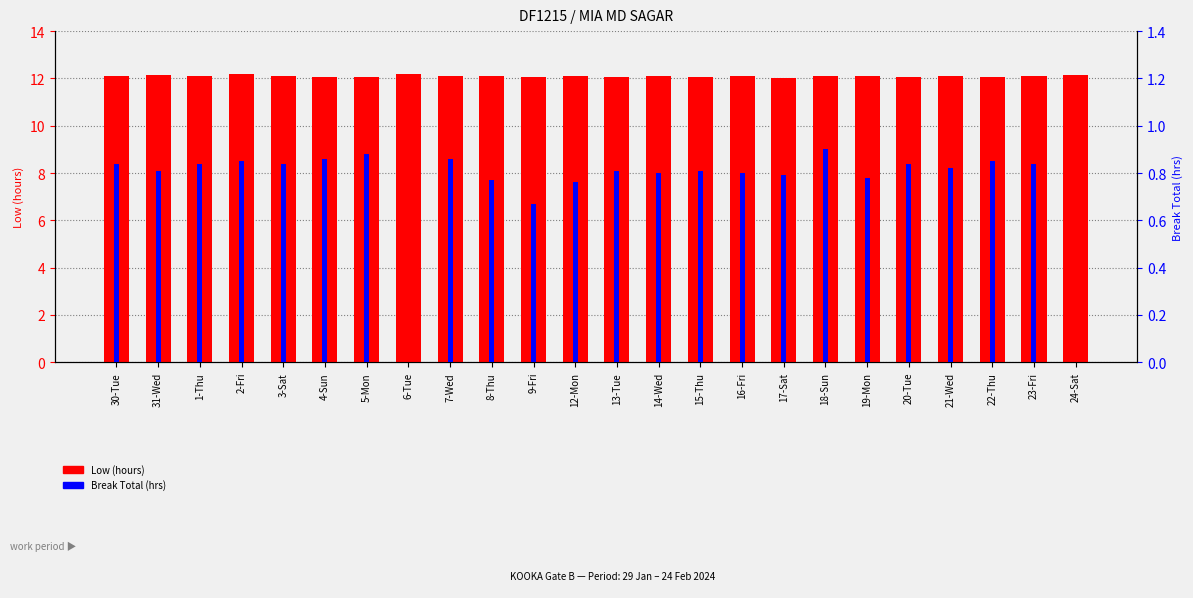

Reading left to right, what are all the values shown in this chart?

Low (hours): 30-Tue=12.1	31-Wed=12.1	1-Thu=12.1	2-Fri=12.2	3-Sat=12.1	4-Sun=12.1	5-Mon=12.0	6-Tue=12.2	7-Wed=12.1	8-Thu=12.1	9-Fri=12.1	12-Mon=12.1	13-Tue=12.1	14-Wed=12.1	15-Thu=12.1	16-Fri=12.1	17-Sat=12.0	18-Sun=12.1	19-Mon=12.1	20-Tue=12.1	21-Wed=12.1	22-Thu=12.1	23-Fri=12.1	24-Sat=12.2
Break Total (hrs): 30-Tue=0.8	31-Wed=0.8	1-Thu=0.8	2-Fri=0.8	3-Sat=0.8	4-Sun=0.9	5-Mon=0.9	6-Tue=0.0	7-Wed=0.9	8-Thu=0.8	9-Fri=0.7	12-Mon=0.8	13-Tue=0.8	14-Wed=0.8	15-Thu=0.8	16-Fri=0.8	17-Sat=0.8	18-Sun=0.9	19-Mon=0.8	20-Tue=0.8	21-Wed=0.8	22-Thu=0.8	23-Fri=0.8	24-Sat=0.0